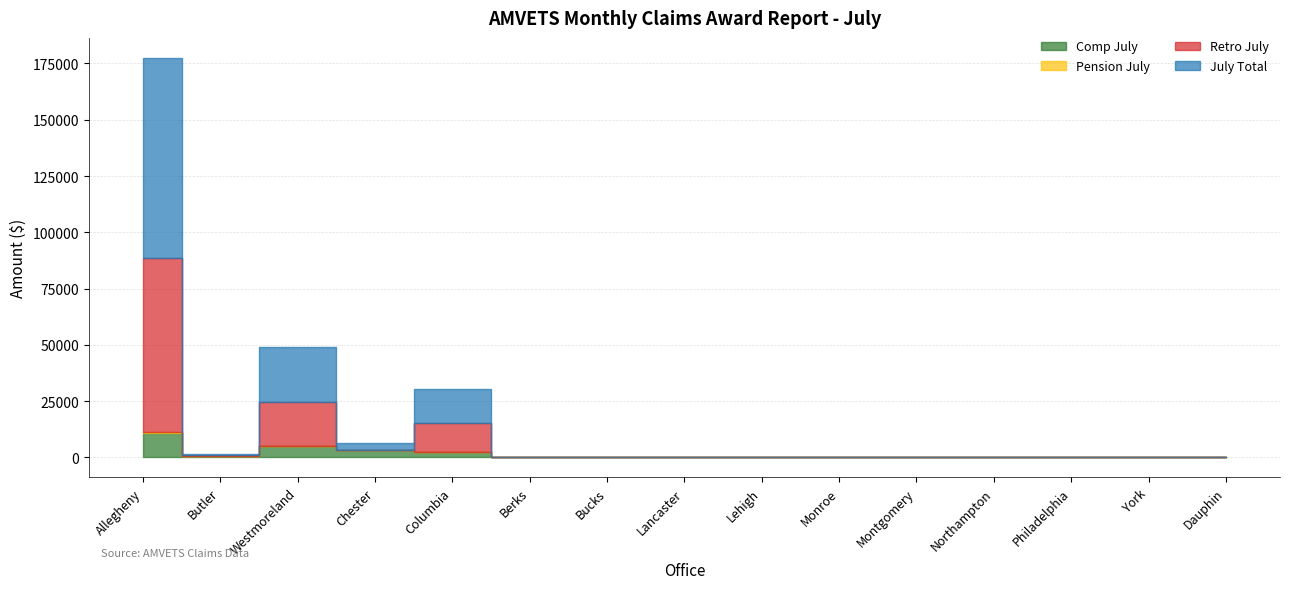

At which category is the sum across all series the highest?

Allegheny